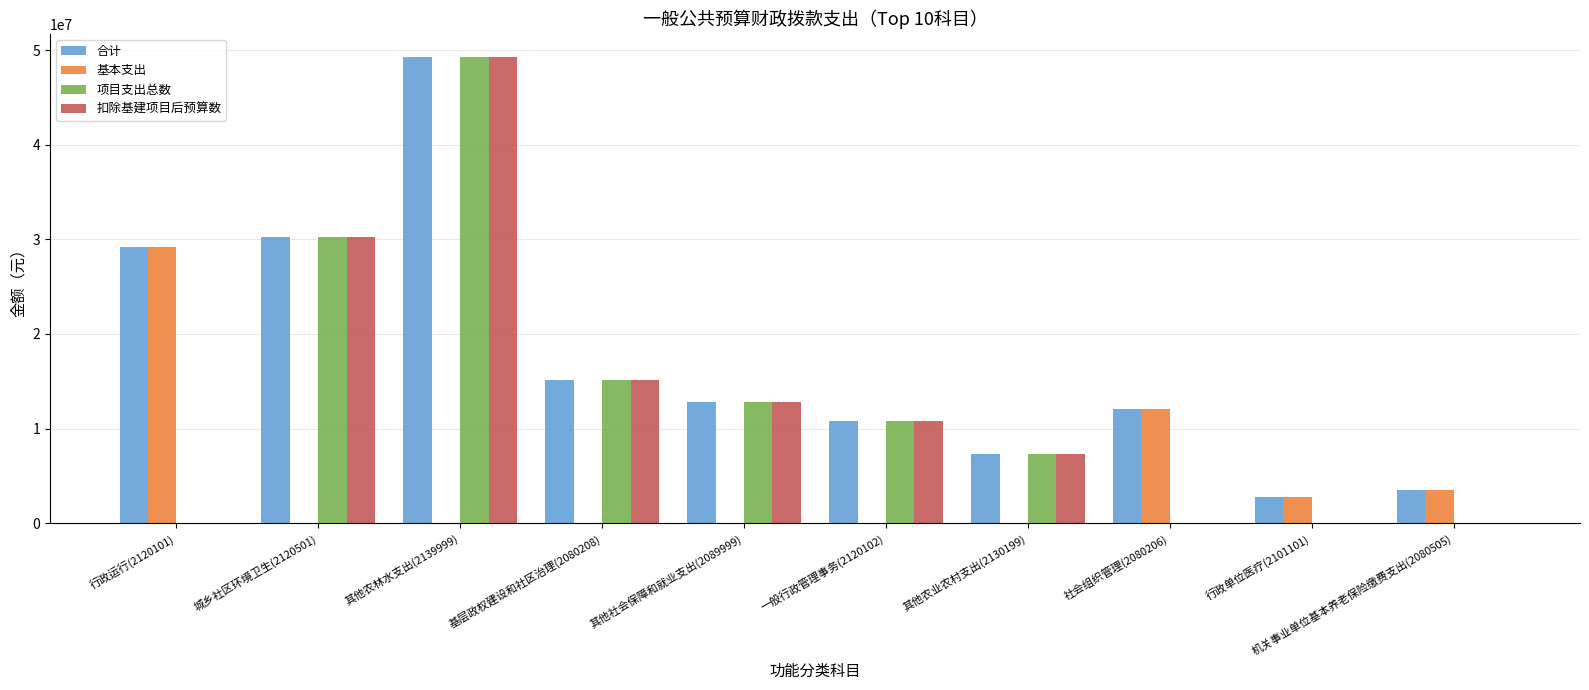

What are all the series names shown in the legend?

合计, 基本支出, 项目支出总数, 扣除基建项目后预算数